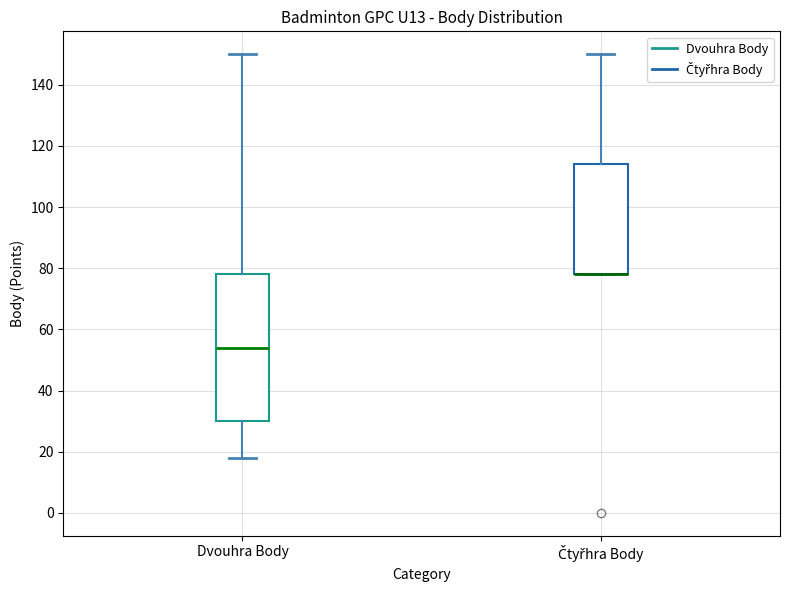

Where is the lower edge of the box for Čtyřhra Body on the y-axis? The values are not printed on the chart, so give them approximately, as read against the axis.

78